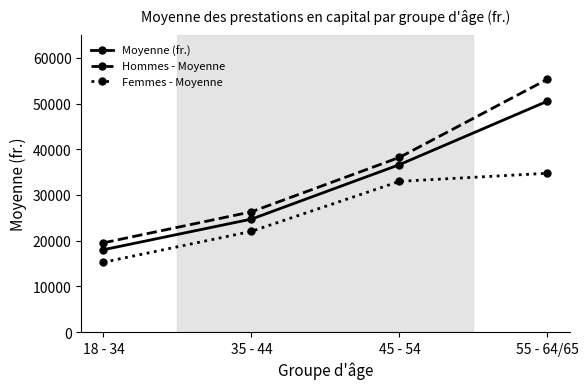

List the labels in order of Hommes - Moyenne value, largest first.

55 - 64/65, 45 - 54, 35 - 44, 18 - 34